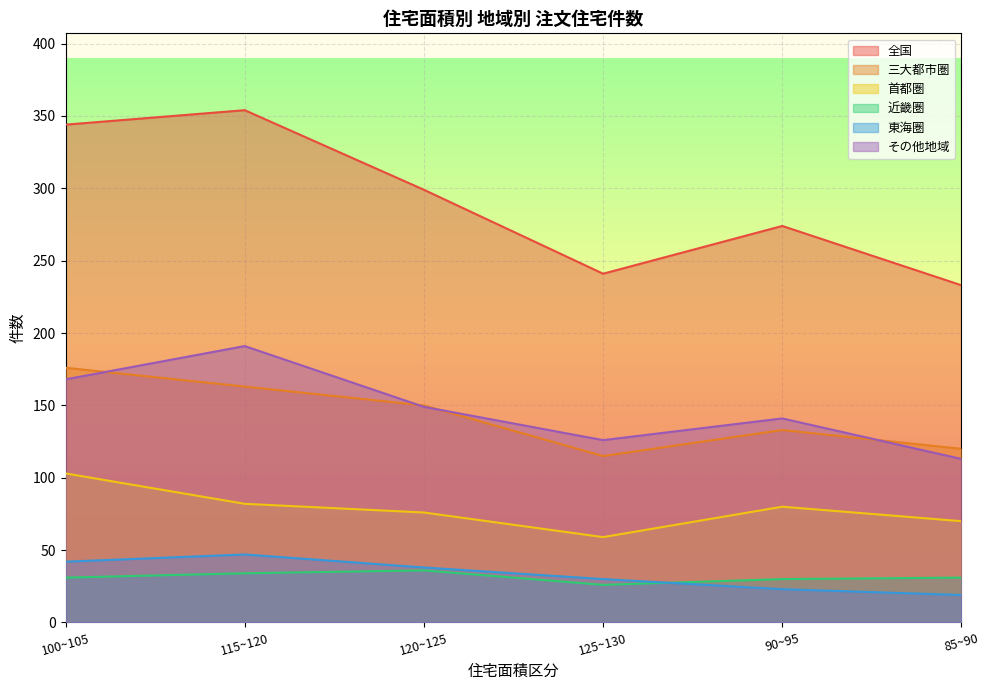

Reading right to left, transcribe all the data shown in this chart.

全国: 85~90=233	90~95=274	125~130=241	120~125=299	115~120=354	100~105=344
三大都市圏: 85~90=120	90~95=133	125~130=115	120~125=150	115~120=163	100~105=176
首都圏: 85~90=70	90~95=80	125~130=59	120~125=76	115~120=82	100~105=103
近畿圏: 85~90=31	90~95=30	125~130=26	120~125=36	115~120=34	100~105=31
東海圏: 85~90=19	90~95=23	125~130=30	120~125=38	115~120=47	100~105=42
その他地域: 85~90=113	90~95=141	125~130=126	120~125=149	115~120=191	100~105=168